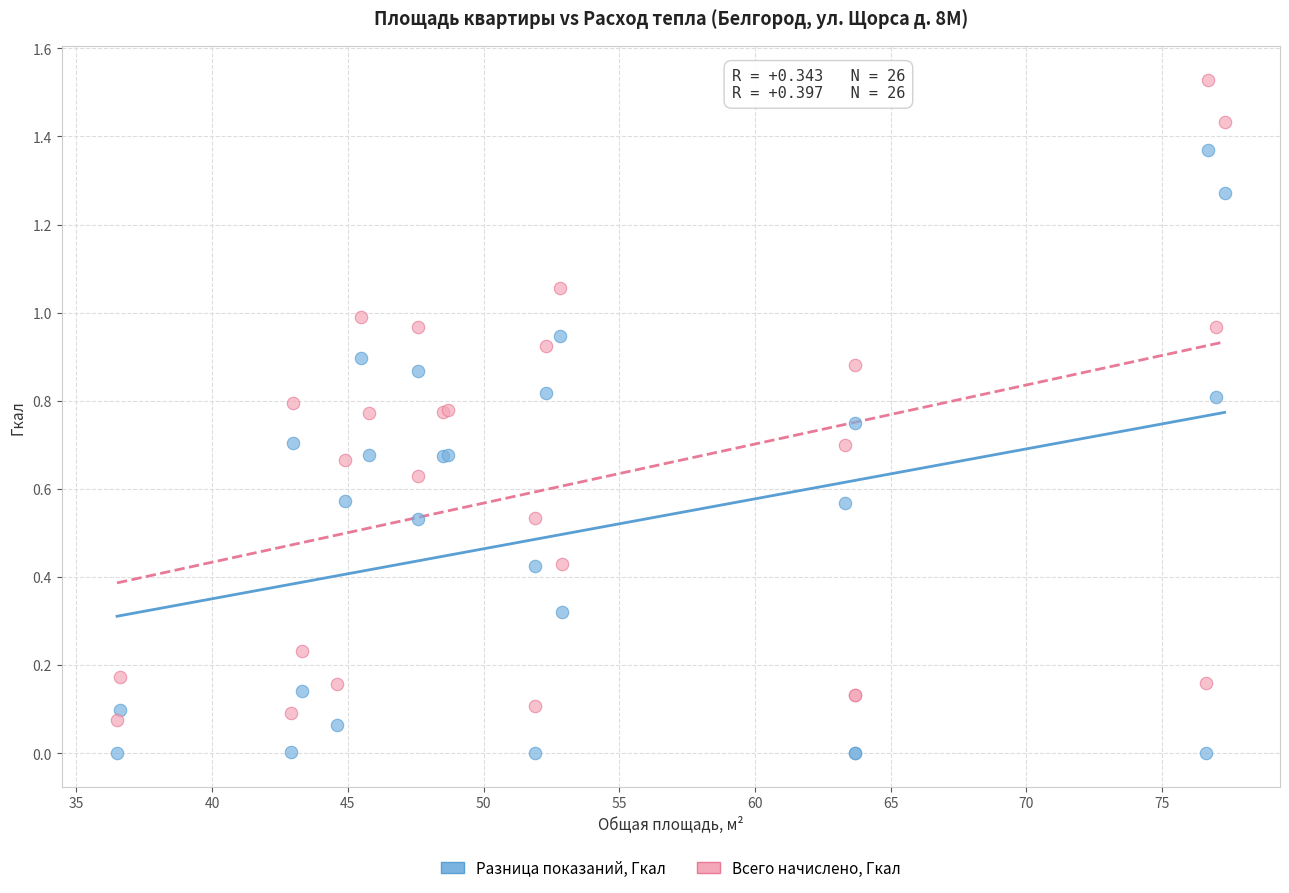

Which series reaches the minimum Y coordinate?

Разница показаний, Гкал